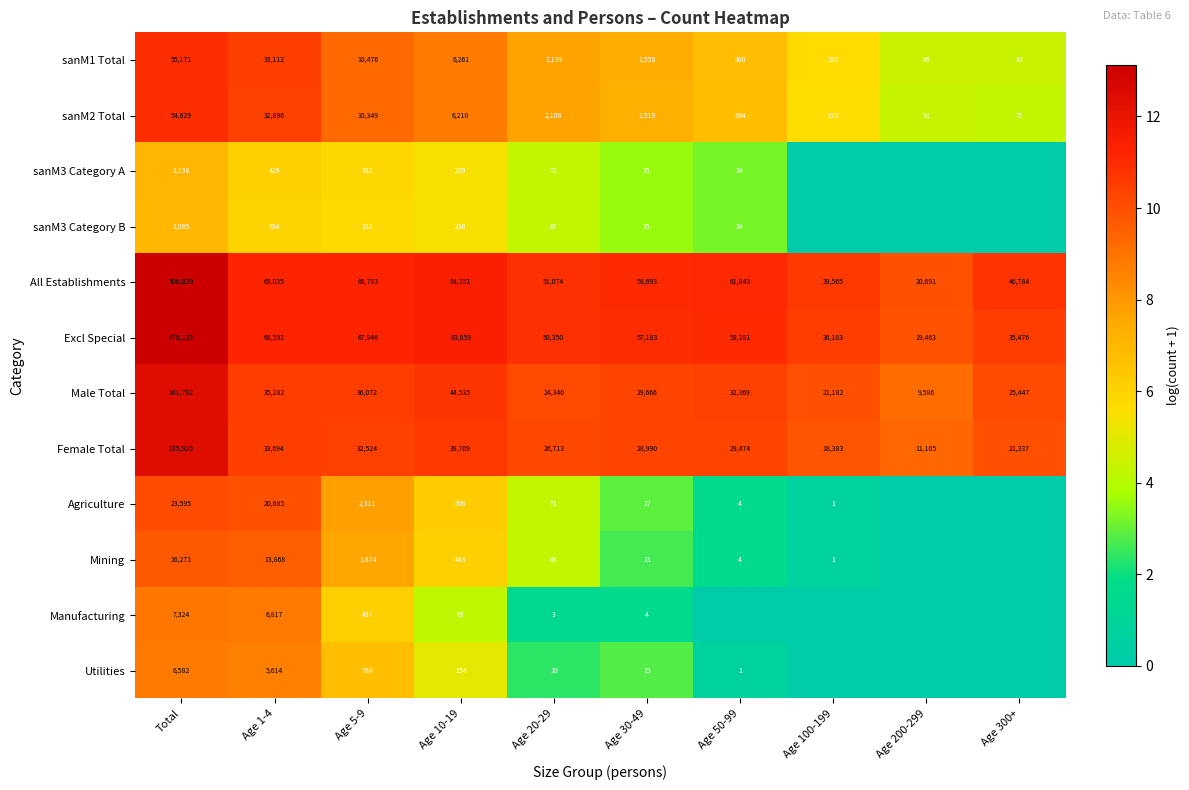

Is the value of All Establishments at Age 200-299 greater than the value of Mining at Age 20-29?

Yes